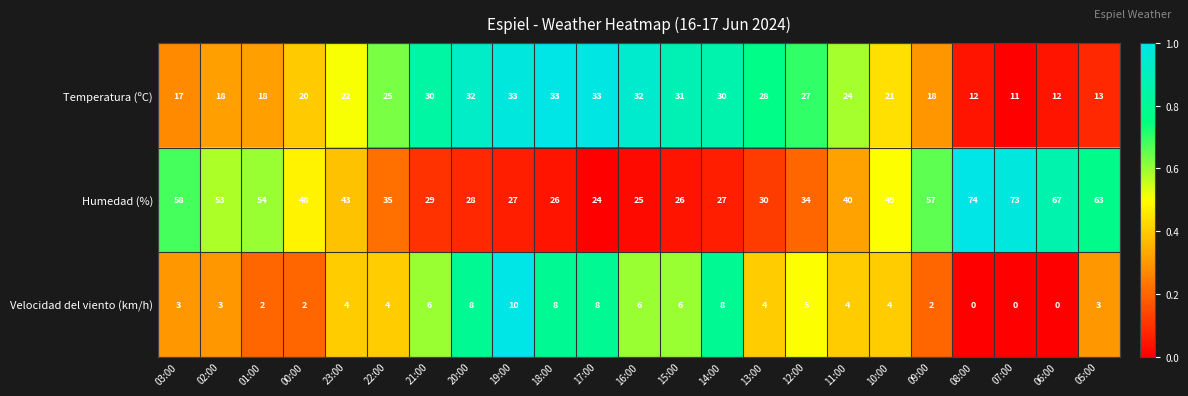

Which series has the widest spread of values?

Humedad (%)